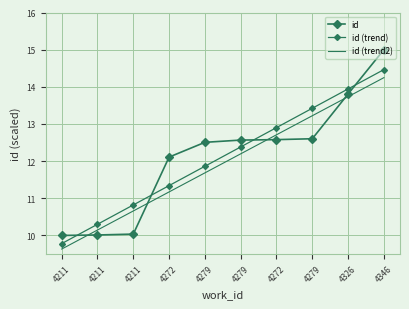

Where does the id (trend) series first go above 12?

4279